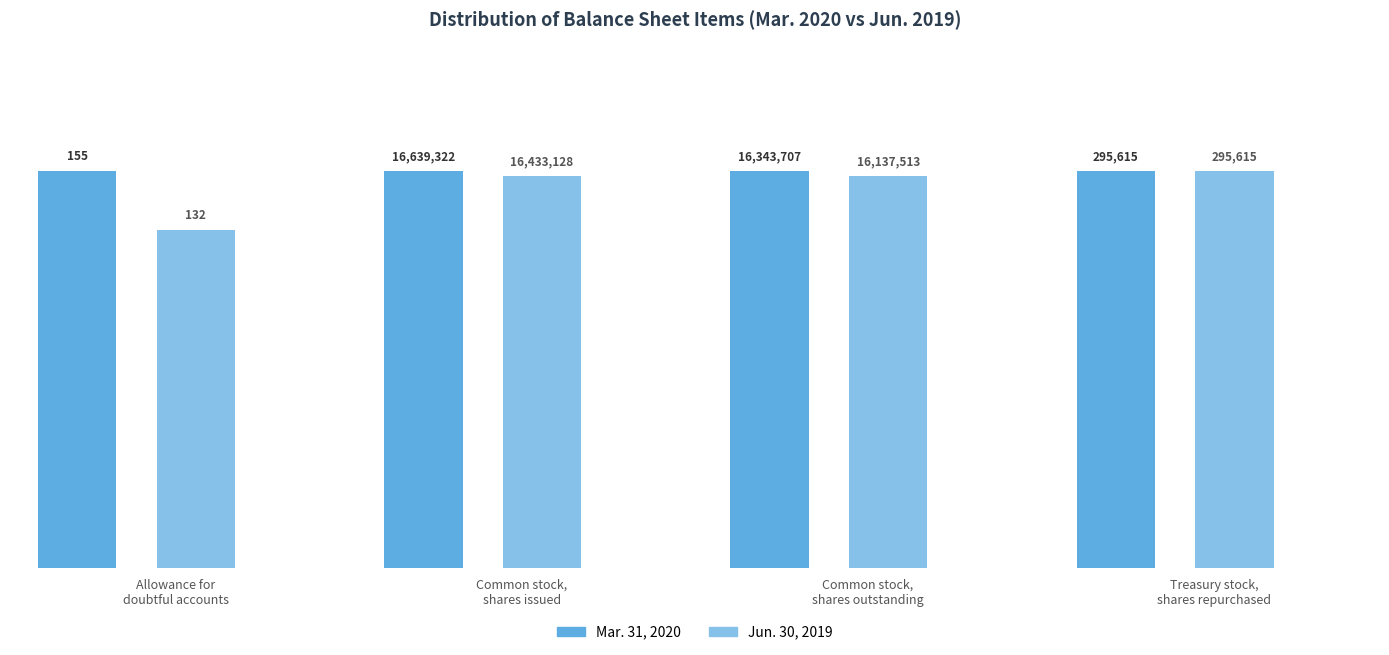

Reading left to right, extract all data points from this chart.

Mar. 31, 2020: 155	16639322	16343707	295615
Jun. 30, 2019: 132	16433128	16137513	295615